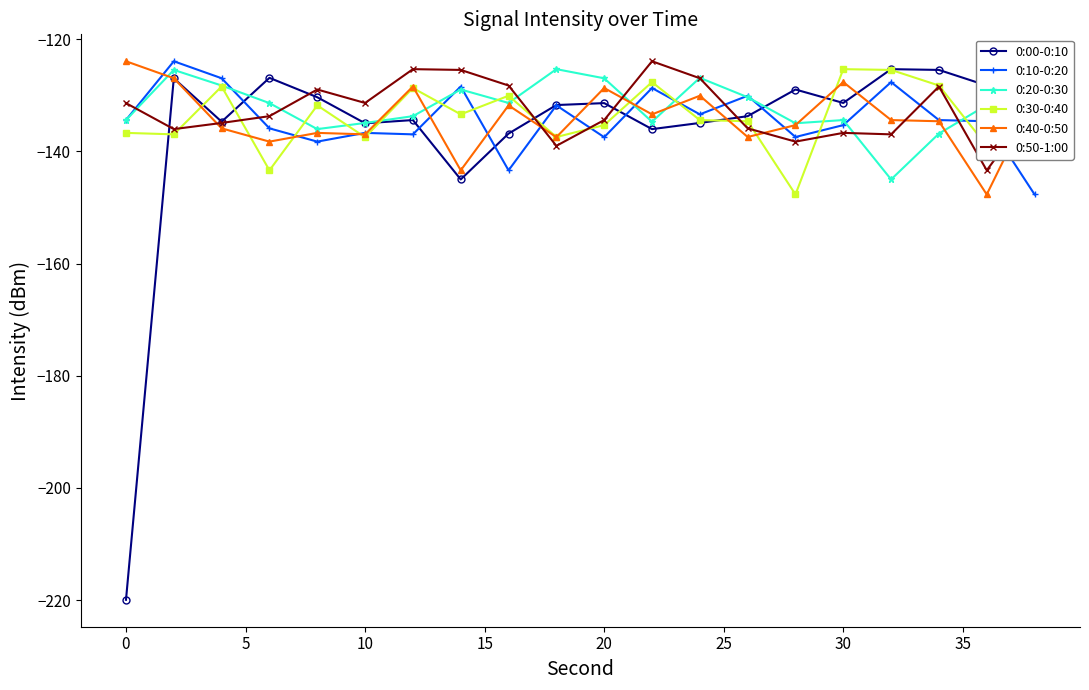

What is the value of the 0:30-0:40 point at the 20th from the left?

-134.4